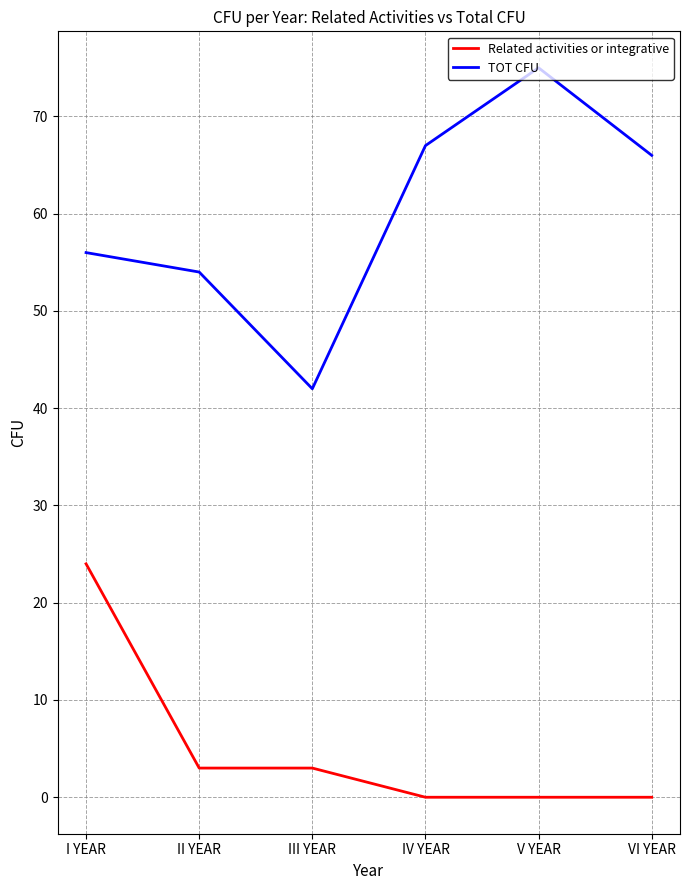

Which series changed the most between I YEAR and III YEAR?

Related activities or integrative